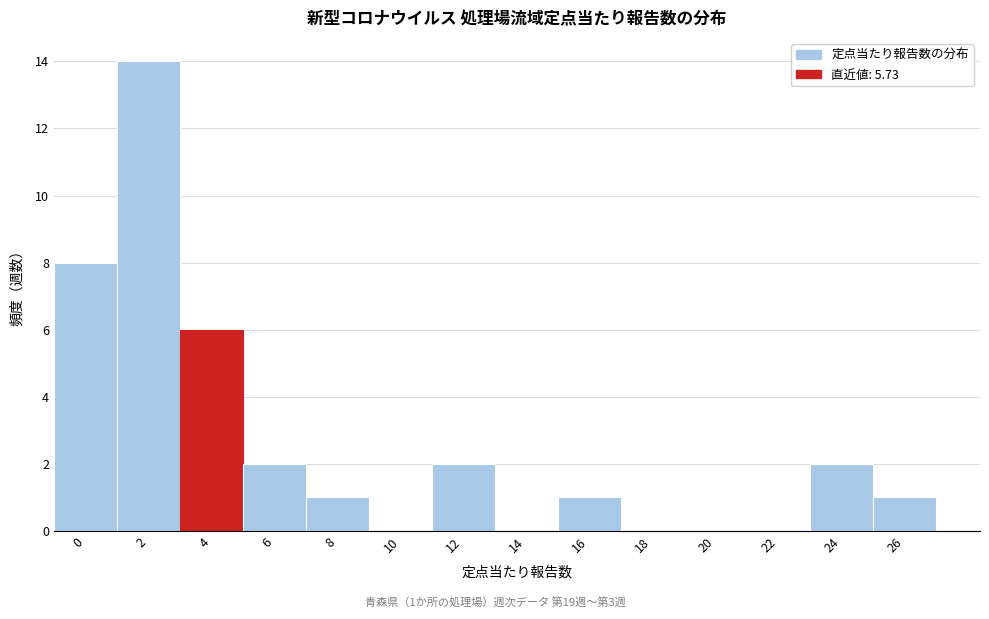

Reading right to left, list all the values displayed in this chart.

26=1	24=2	22=0	20=0	18=0	16=1	14=0	12=2	10=0	8=1	6=2	4=6	2=14	0=8